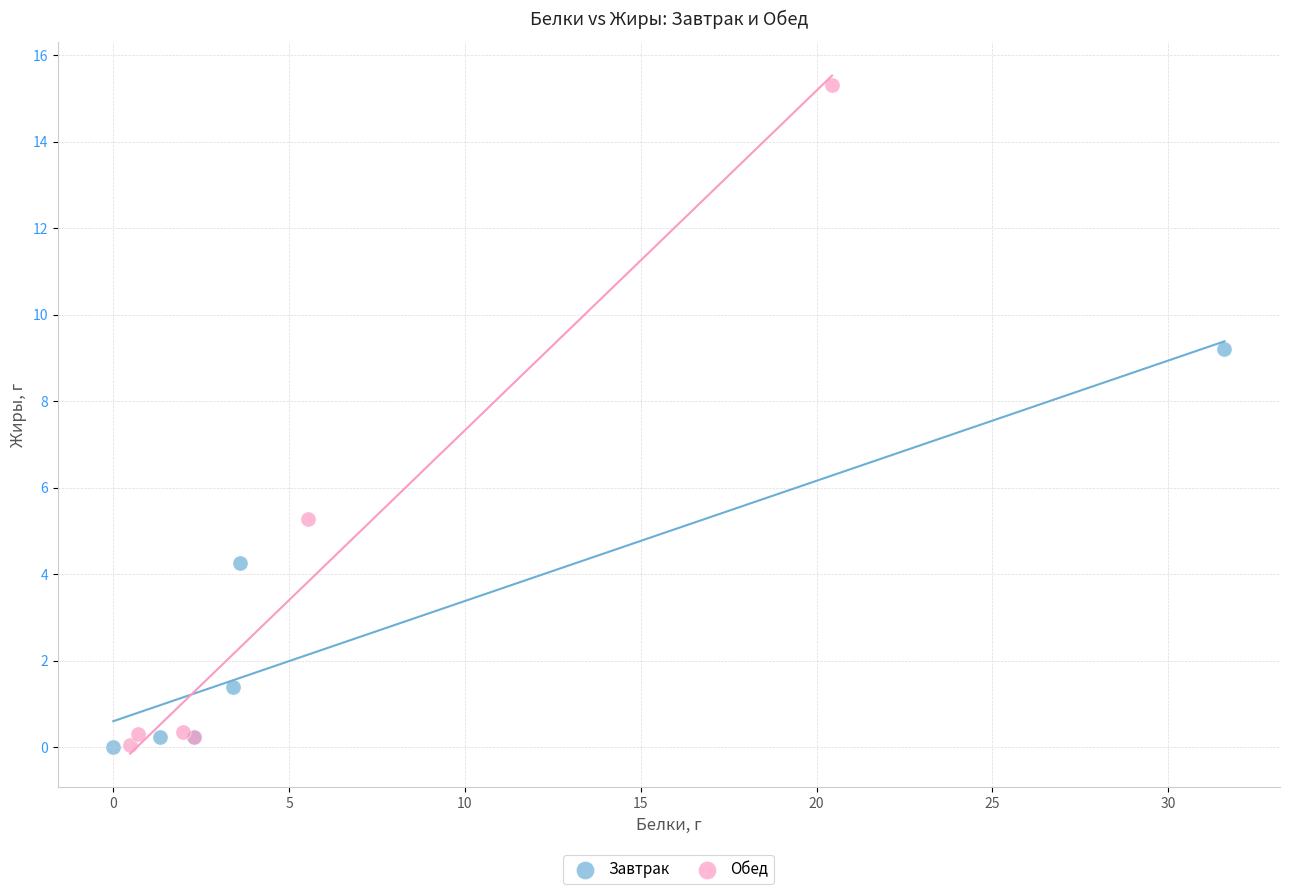

Which series reaches the maximum Y coordinate?

Обед